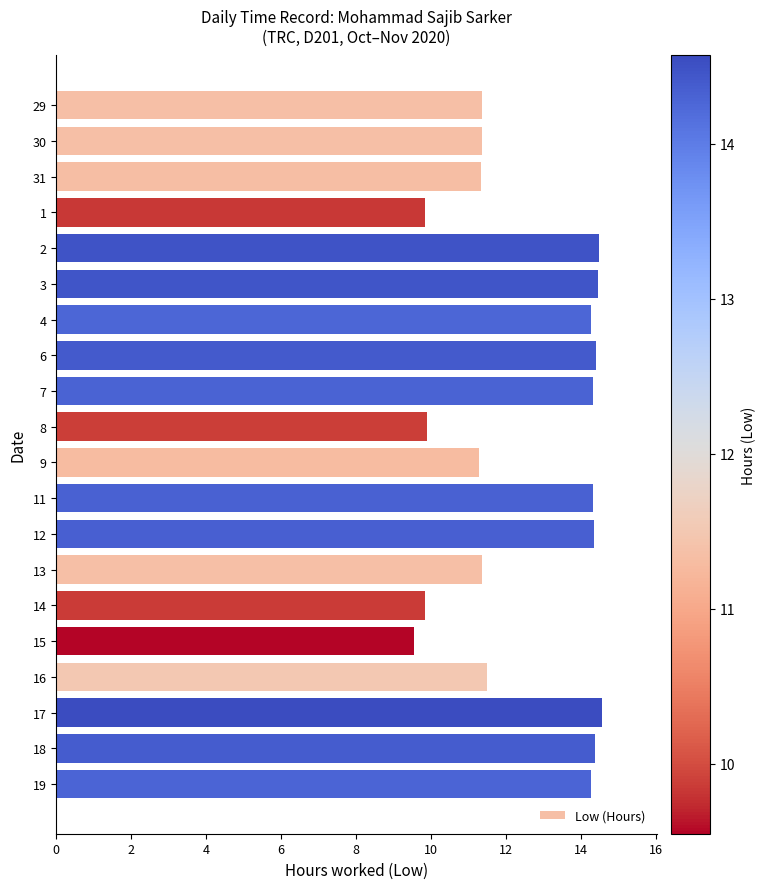

Approximately how many times larger is the value at 11 compared to 14?

1.5